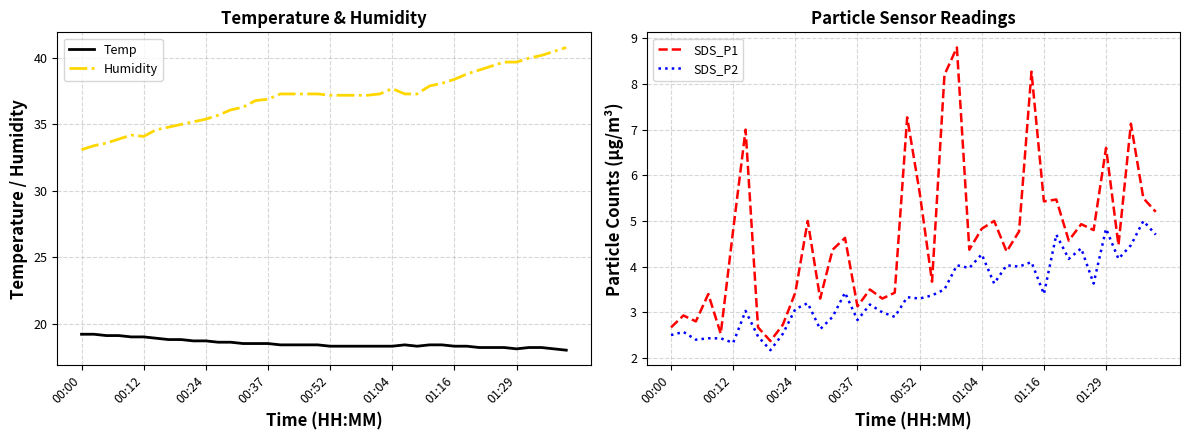

How many data points in Temp are above 18?

39